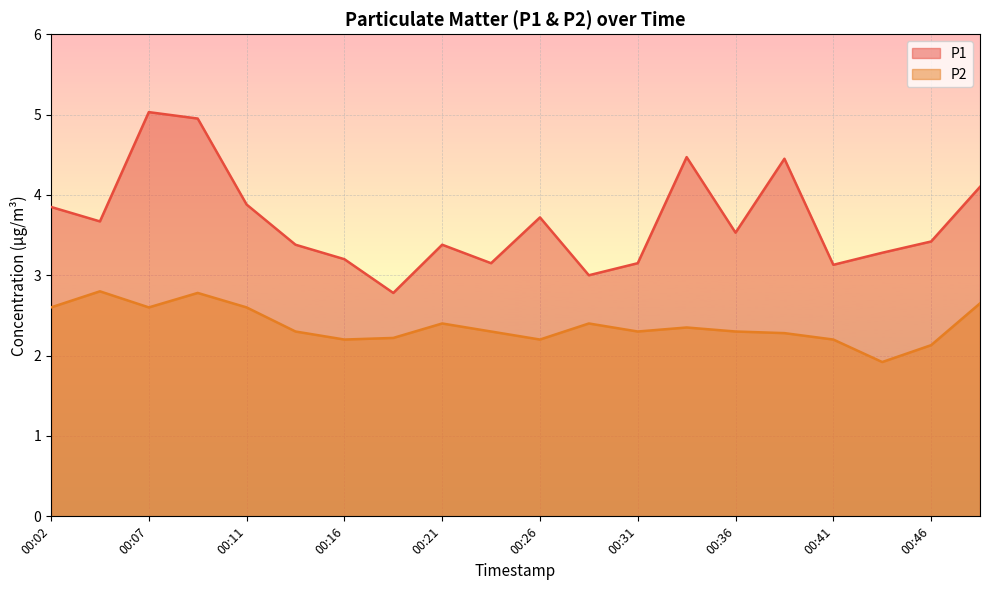

Between 00:16 and 00:34, which is larger?

00:34